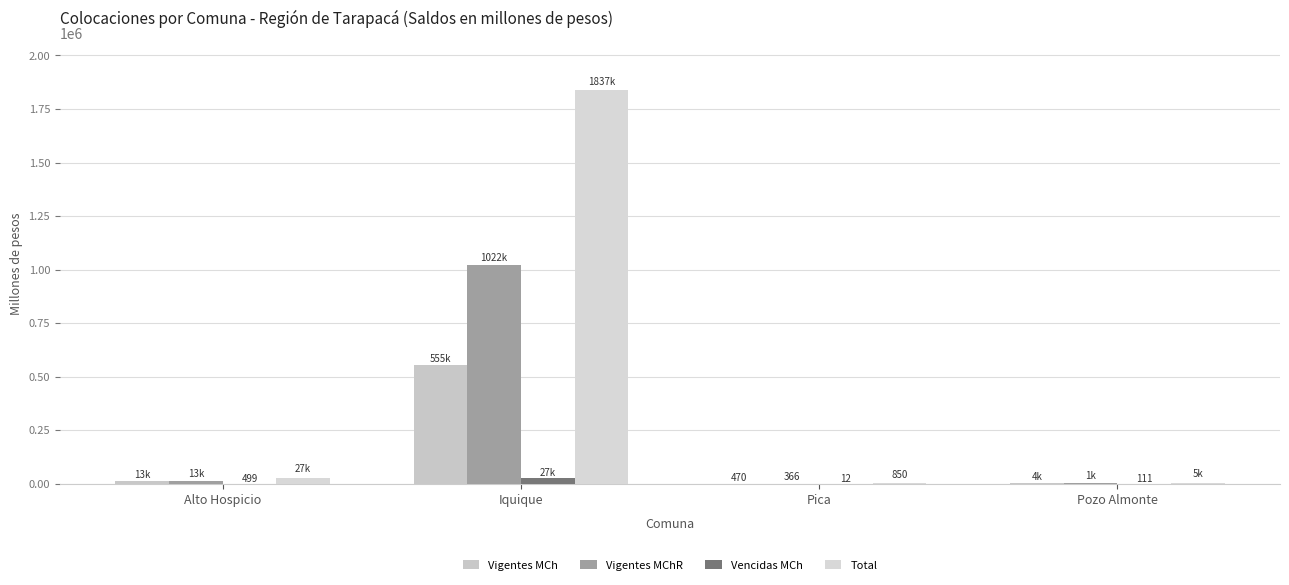

True or false: Vigentes MChR has a value of 12805.2 at Alto Hospicio.

True